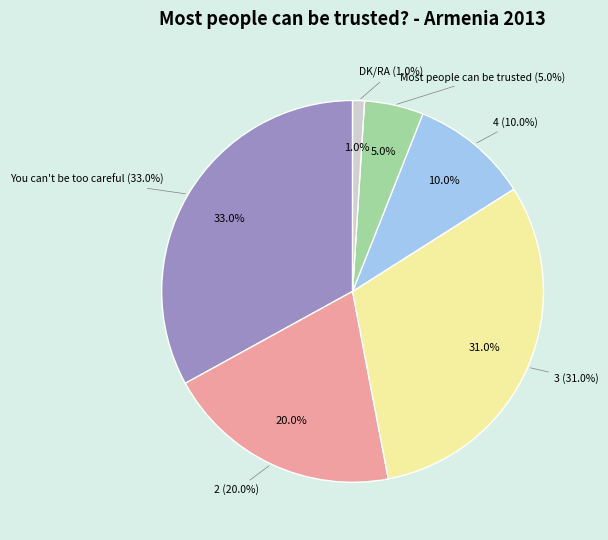

What is the total percentage of 3 and 4?

41.0%